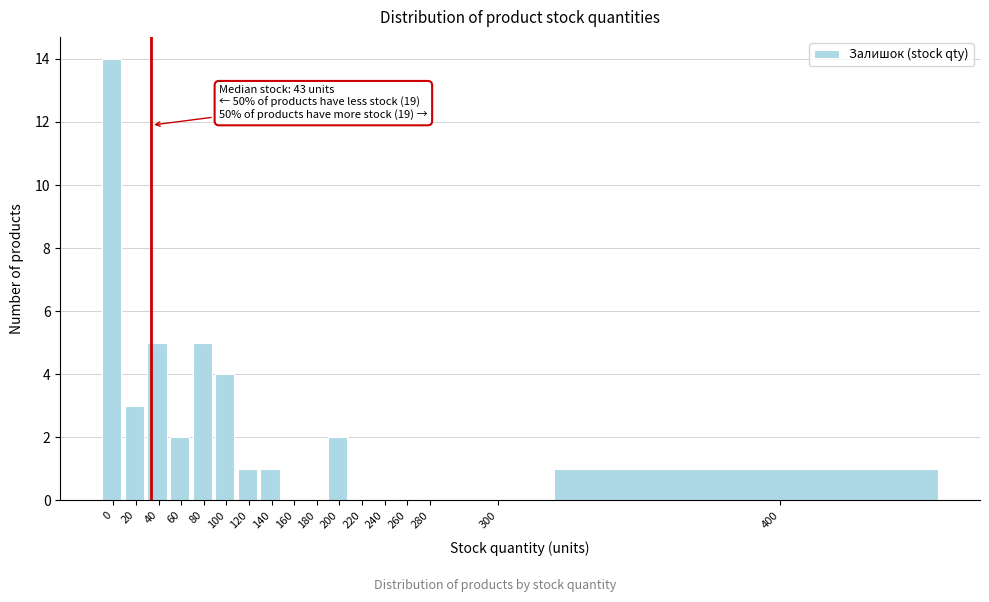

Reading right to left, what are all the values shown in this chart?

400=1	300=0	280=0	260=0	240=0	220=0	200=2	180=0	160=0	140=1	120=1	100=4	80=5	60=2	40=5	20=3	0=14